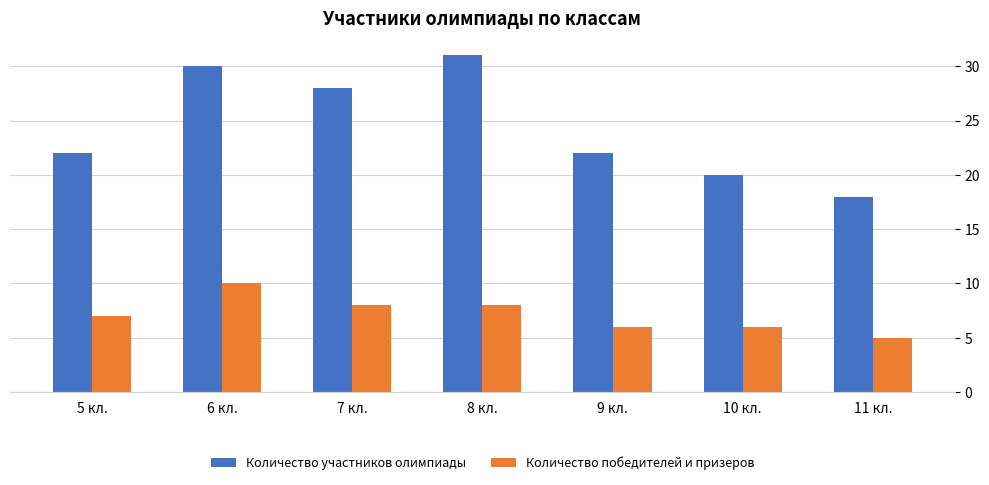

Between 5 кл. and 8 кл., which series saw the biggest shift?

Количество участников олимпиады